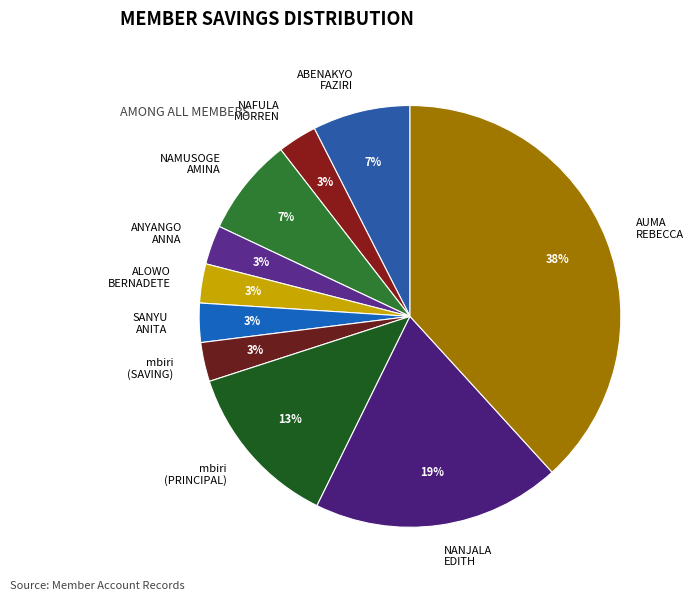

Which slice is the largest?

AUMA REBECCA